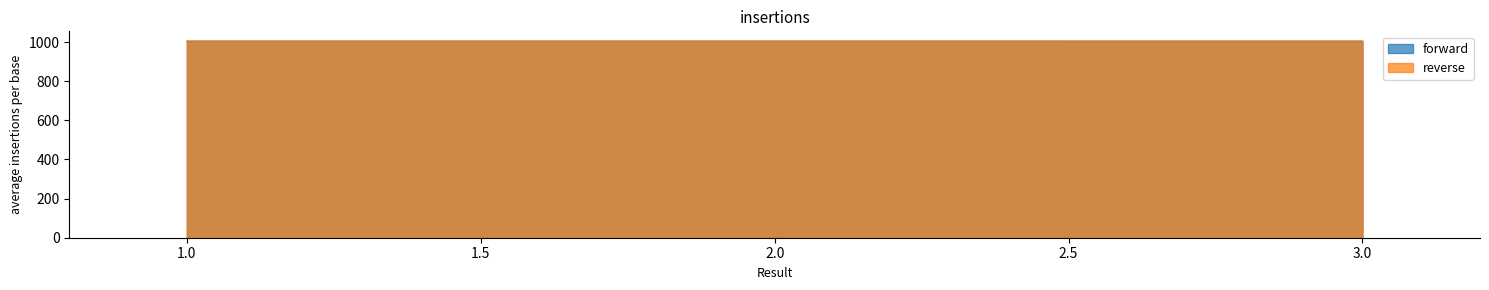

The reverse series shows 1004.4 at 2. True or false?

True